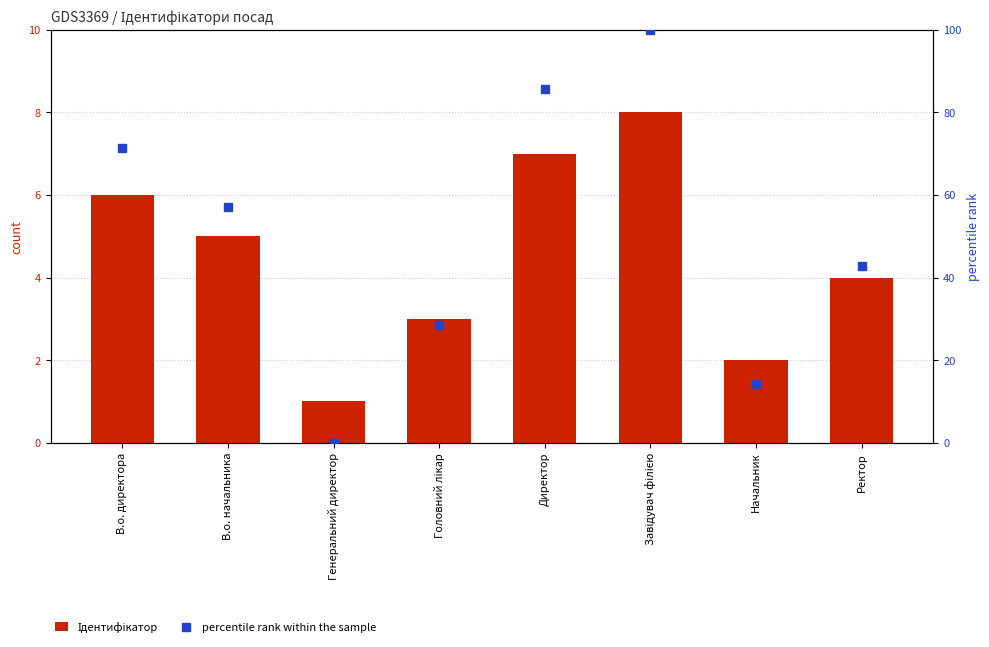

Which series has the largest total across all categories?

percentile rank within the sample